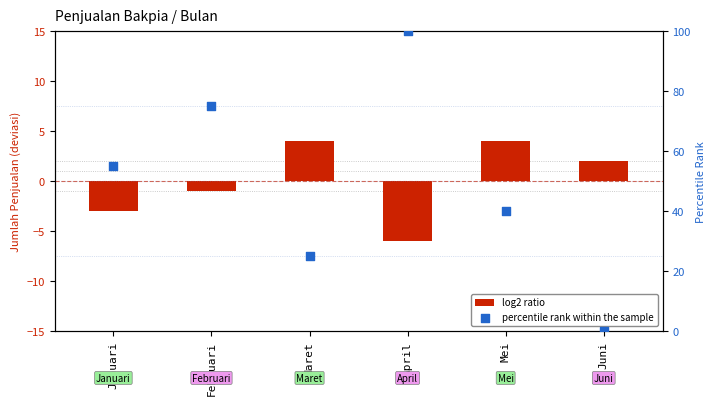

Which series has the largest total across all categories?

percentile rank within the sample